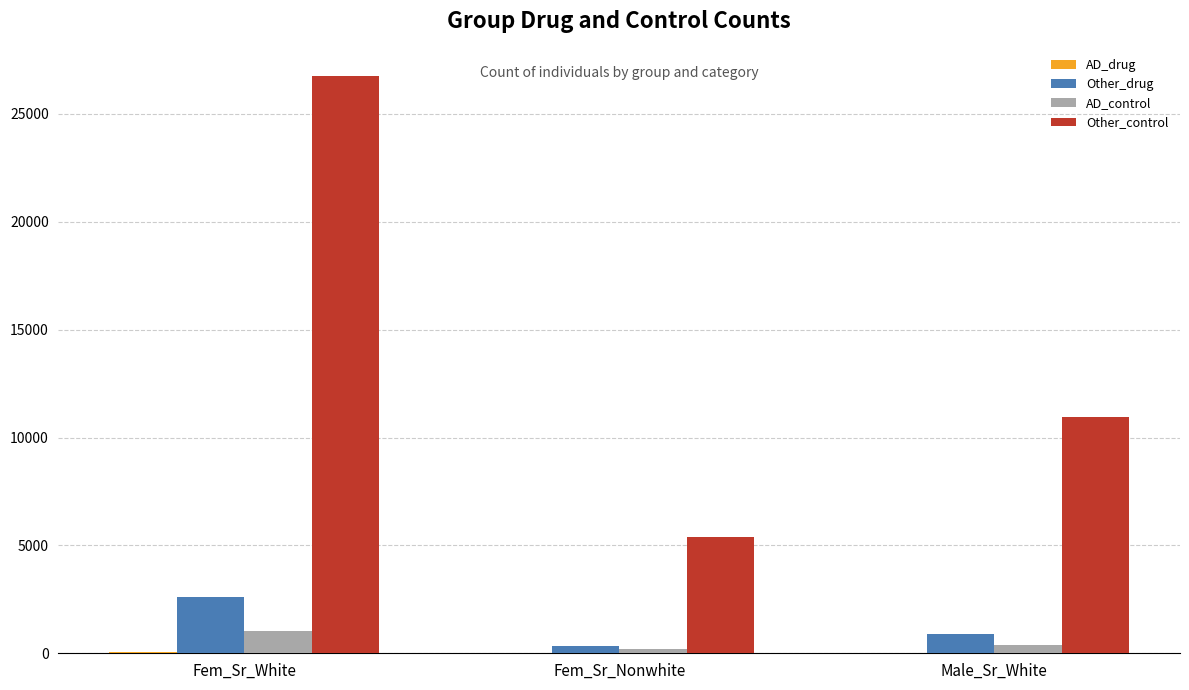

What is the spread (max minus min) of values at Fem_Sr_White?

26670